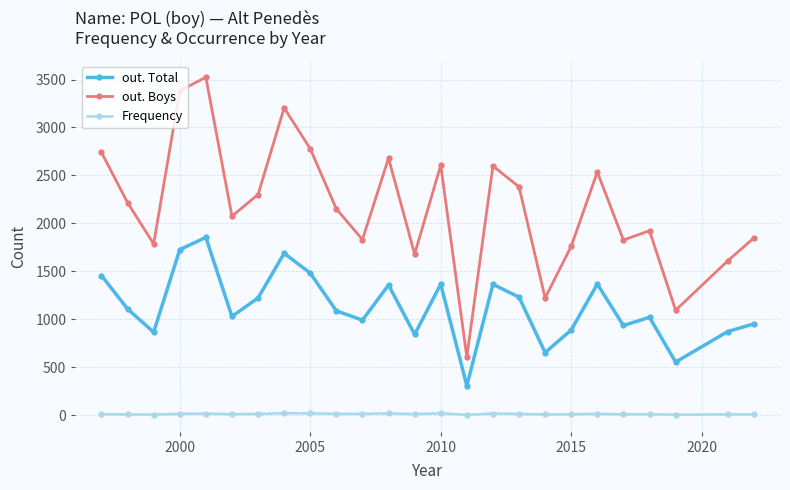

True or false: Frequency and out. Boys cross at least once.

False